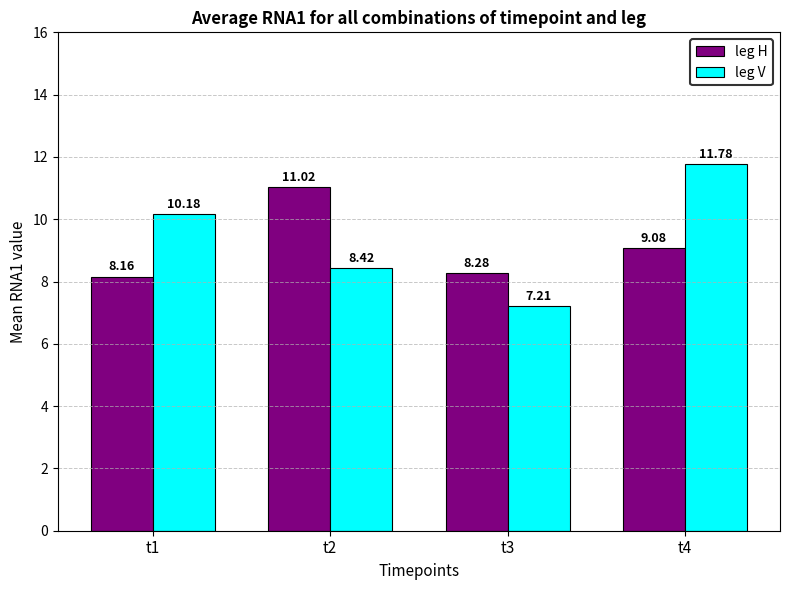

How many distinct data groups are displayed?

2